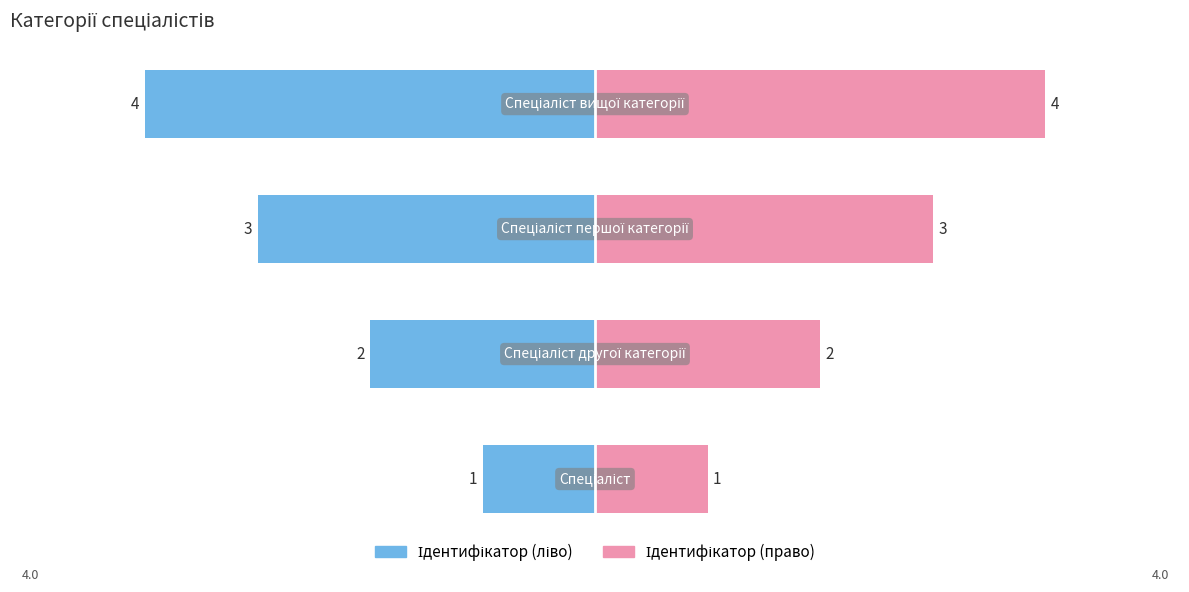

Reading right to left, what are all the values shown in this chart?

Ідентифікатор (ліво): -4	-3	-2	-1
Ідентифікатор (право): 4	3	2	1